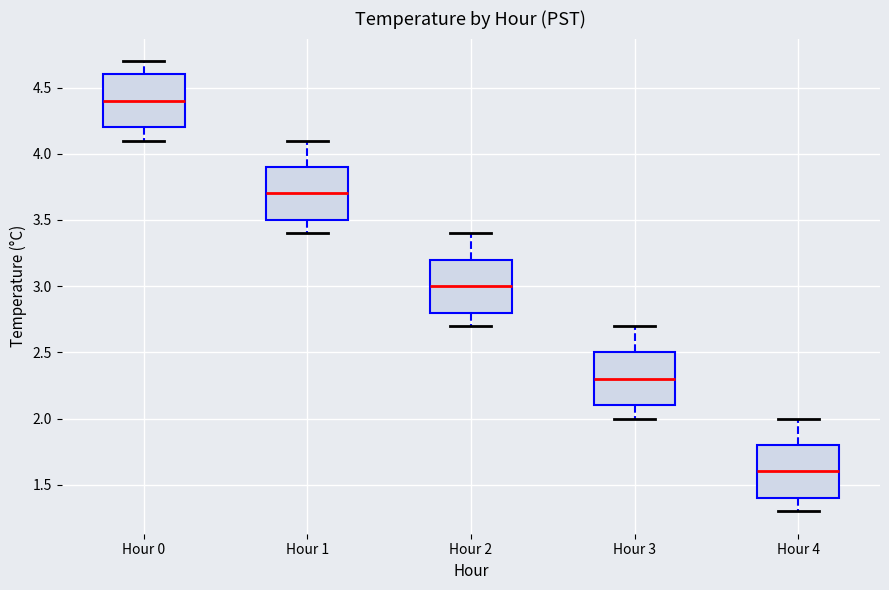

Reading left to right, transcribe this box plot: for each box, give where its median line is, the range the box spans, and where its two whiskers end, as read against the y-axis. The values are not printed on the chart, so give them approximately, as read against the axis.

Hour 0: median 4.4, box 4.2 to 4.6, whiskers 4.1 to 4.7
Hour 1: median 3.7, box 3.5 to 3.9, whiskers 3.4 to 4.1
Hour 2: median 3.0, box 2.8 to 3.2, whiskers 2.7 to 3.4
Hour 3: median 2.3, box 2.1 to 2.5, whiskers 2.0 to 2.7
Hour 4: median 1.6, box 1.4 to 1.8, whiskers 1.3 to 2.0